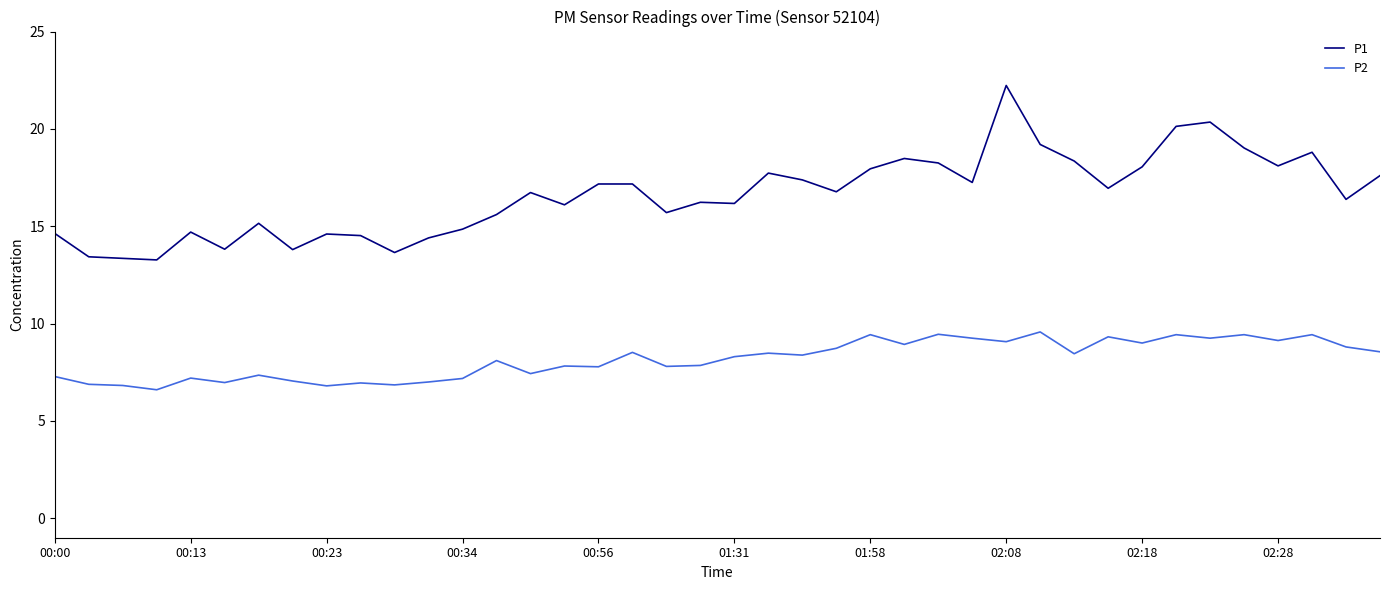

Which series has the largest range (max minus min)?

P1